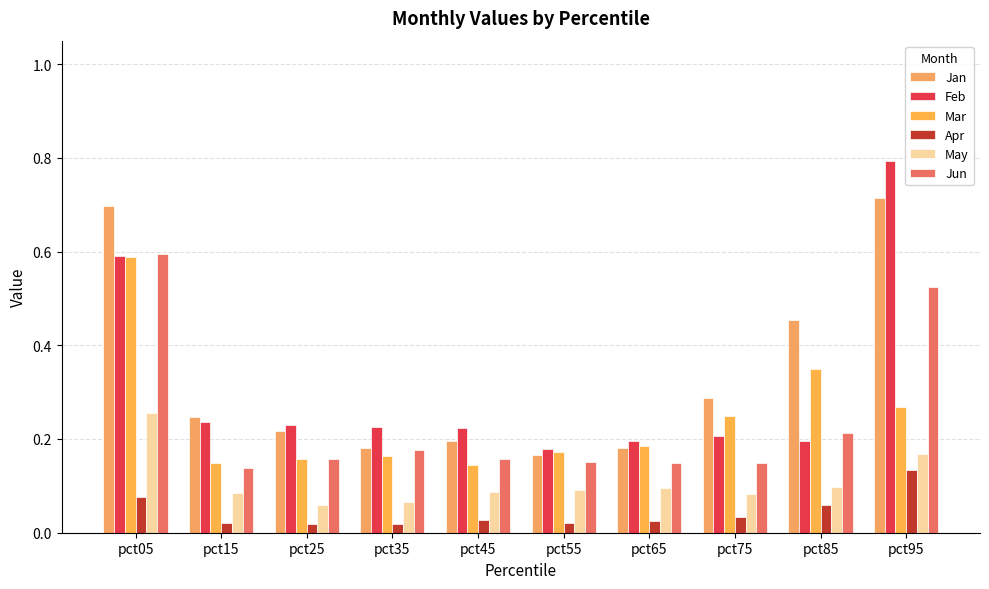

At pct95, list the series in order from smallest to largest.

Apr, May, Mar, Jun, Jan, Feb